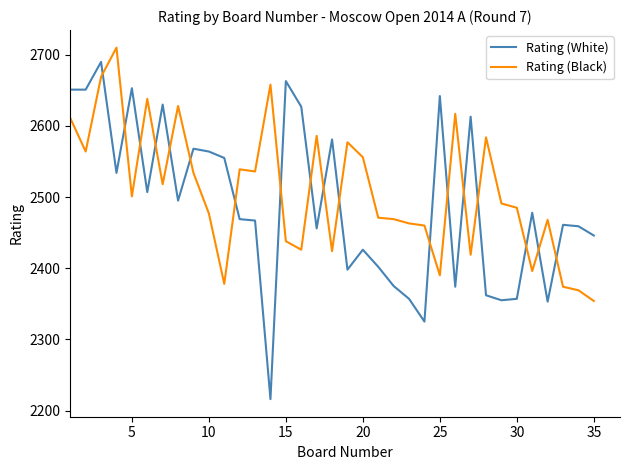

Which series has the widest spread of values?

Rating (White)